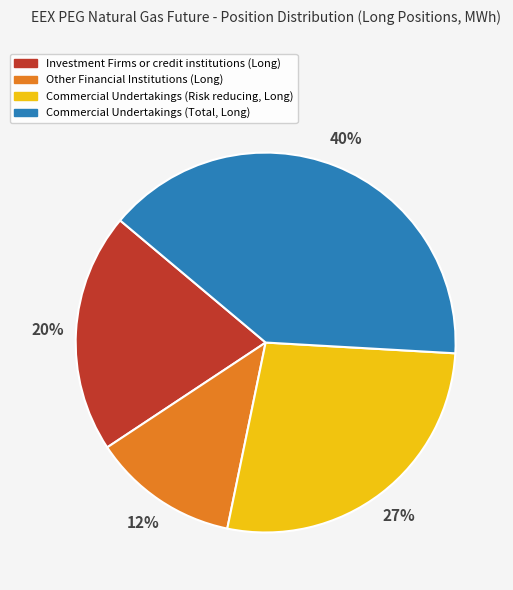

The Investment Firms or credit institutions (Long) slice represents 9% of the pie. True or false?

False